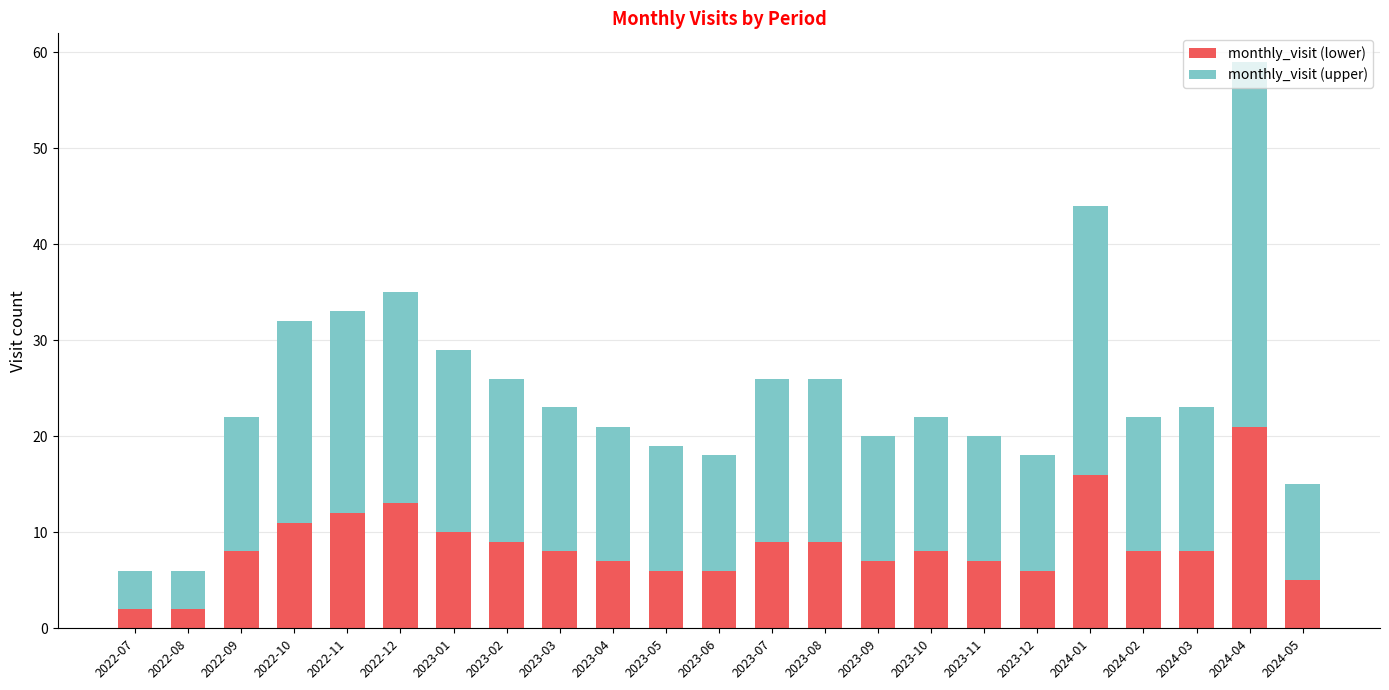

What is the total value across all series at 2023-02?

26